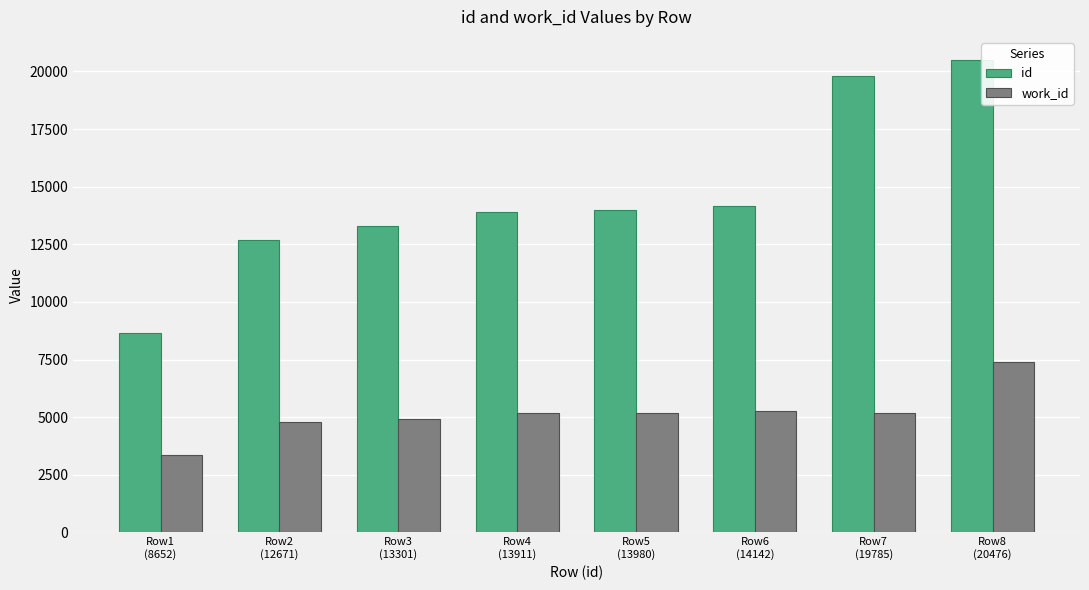

What is the sum of the id values at Row6
(14142) and Row5
(13980)?

28122